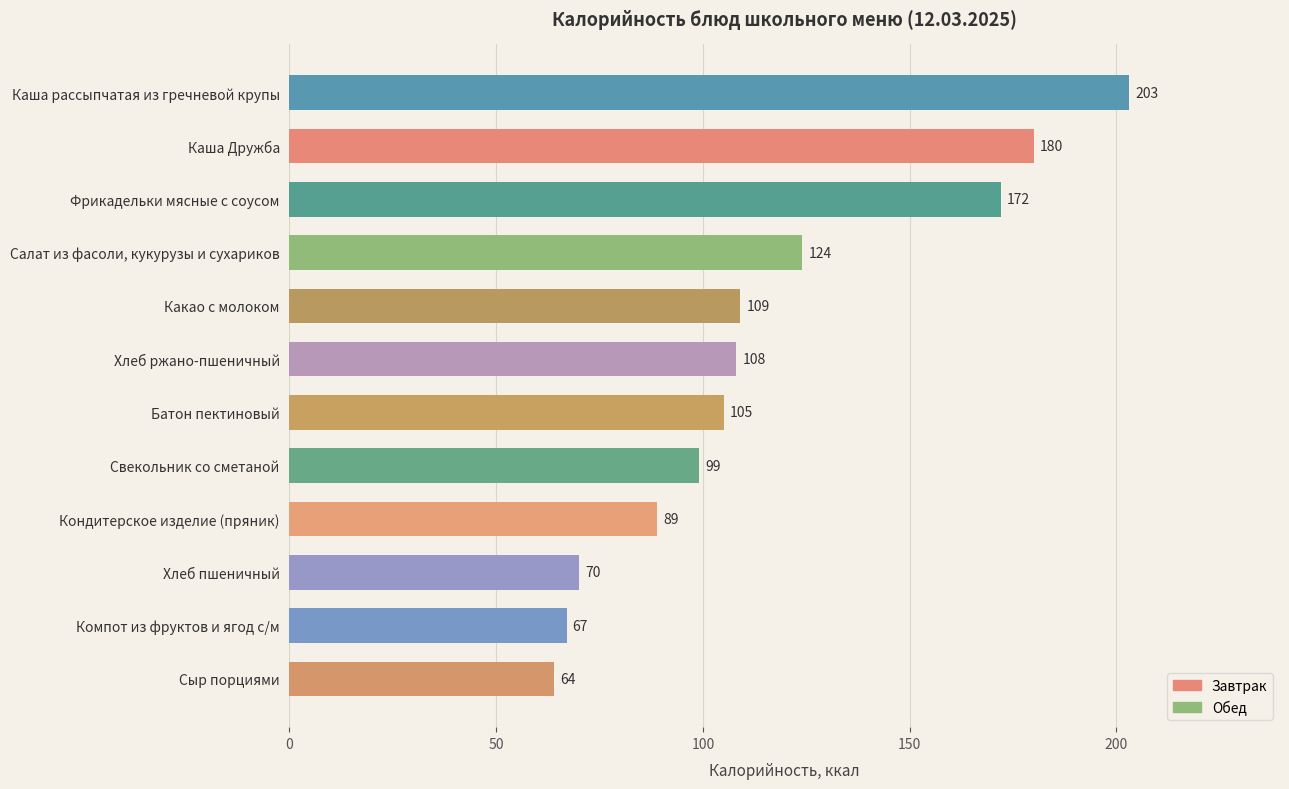

How many bars are there in total?

12